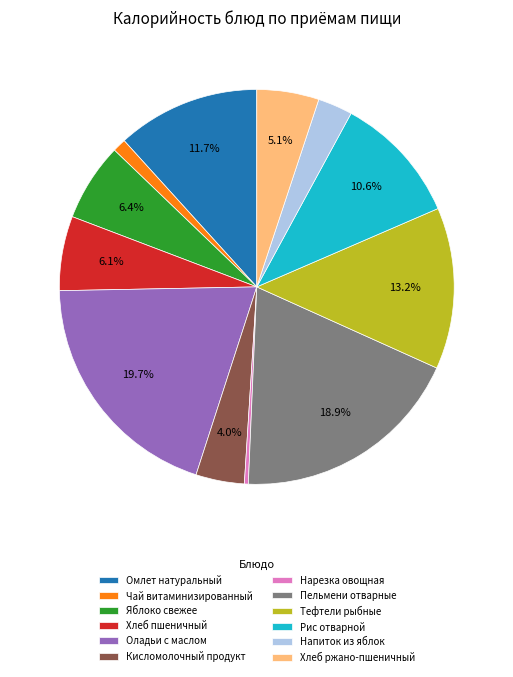

Which category has the smallest portion of the pie?

Нарезка овощная